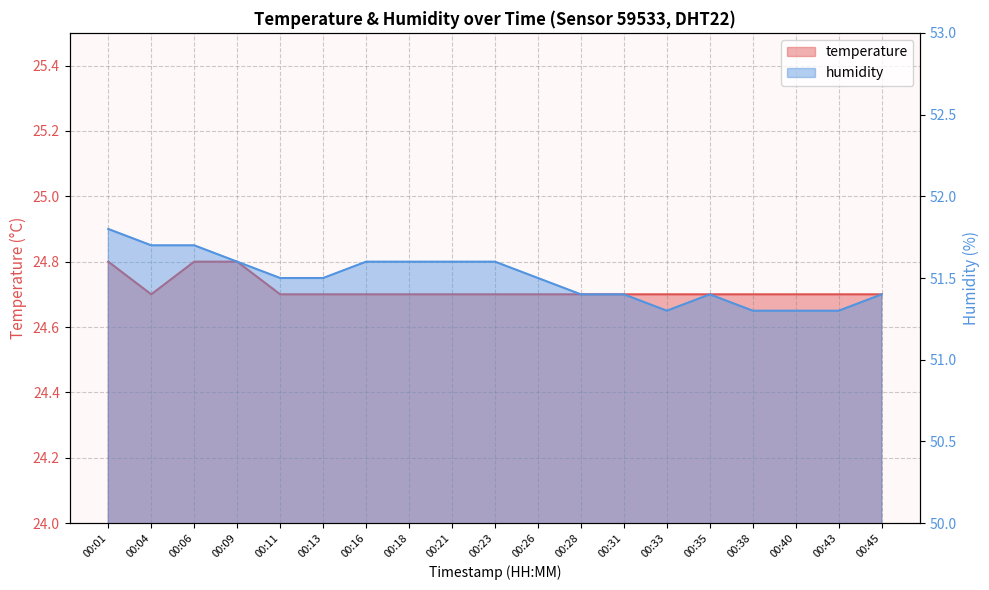

What is the value of the humidity point at the 17th from the left?

51.3